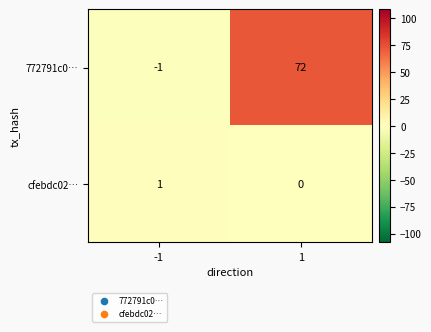

What is the difference between the highest and lowest values at -1?

2